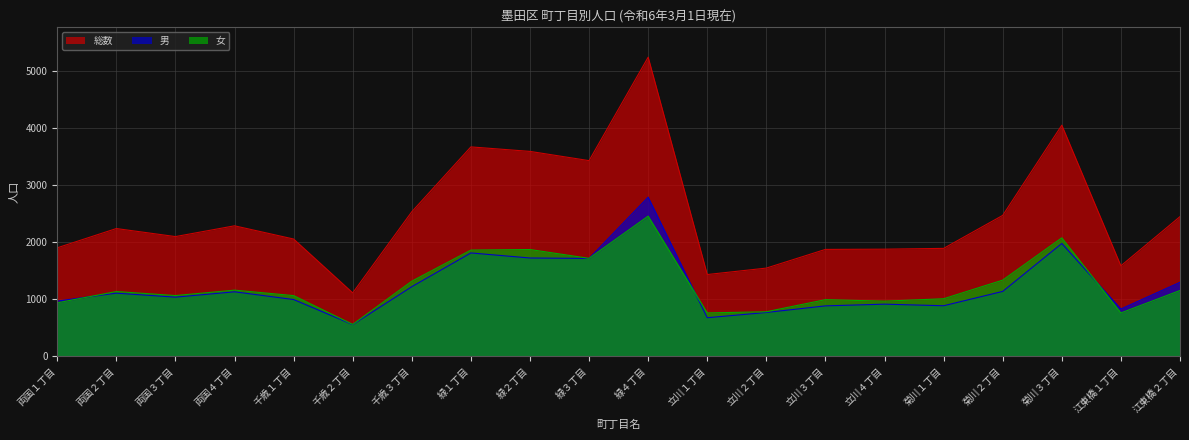

Reading left to right, list all the values displayed in this chart.

総数: 両国１丁目=1901	両国２丁目=2239	両国３丁目=2098	両国４丁目=2287	千歳１丁目=2055	千歳２丁目=1110	千歳３丁目=2534	緑１丁目=3672	緑２丁目=3593	緑３丁目=3431	緑４丁目=5247	立川１丁目=1432	立川２丁目=1545	立川３丁目=1873	立川４丁目=1877	菊川１丁目=1891	菊川２丁目=2470	菊川３丁目=4053	江東橋１丁目=1585	江東橋２丁目=2448
男: 両国１丁目=966	両国２丁目=1105	両国３丁目=1035	両国４丁目=1129	千歳１丁目=993	千歳２丁目=553	千歳３丁目=1219	緑１丁目=1811	緑２丁目=1722	緑３丁目=1715	緑４丁目=2790	立川１丁目=674	立川２丁目=766	立川３丁目=882	立川４丁目=912	菊川１丁目=884	菊川２丁目=1136	菊川３丁目=1977	江東橋１丁目=827	江東橋２丁目=1296
女: 両国１丁目=935	両国２丁目=1134	両国３丁目=1063	両国４丁目=1158	千歳１丁目=1062	千歳２丁目=557	千歳３丁目=1315	緑１丁目=1861	緑２丁目=1871	緑３丁目=1716	緑４丁目=2457	立川１丁目=758	立川２丁目=779	立川３丁目=991	立川４丁目=965	菊川１丁目=1007	菊川２丁目=1334	菊川３丁目=2076	江東橋１丁目=758	江東橋２丁目=1152